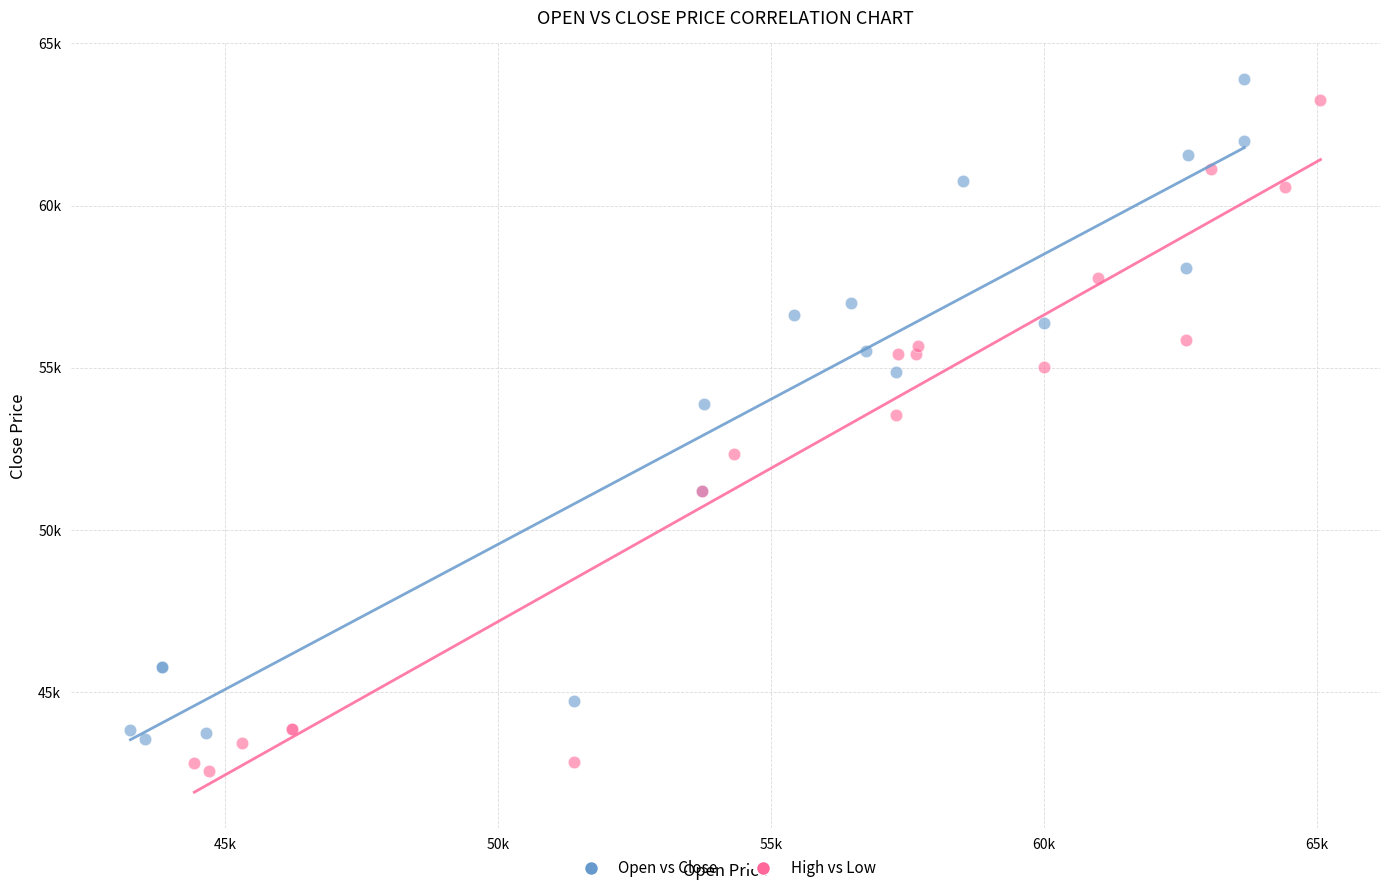

What are all the series names shown in the legend?

Open vs Close, High vs Low